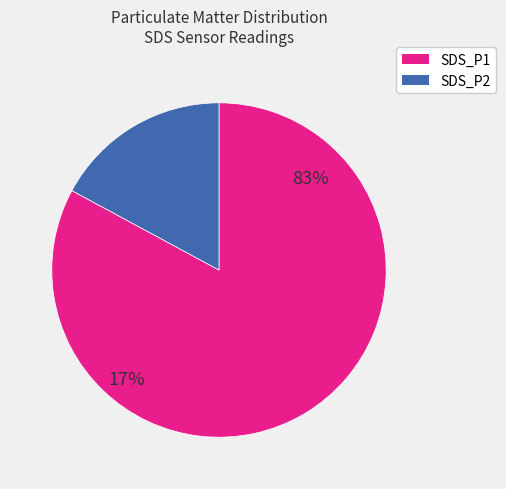

What percentage is the SDS_P1 slice, to the nearest percent?

83%